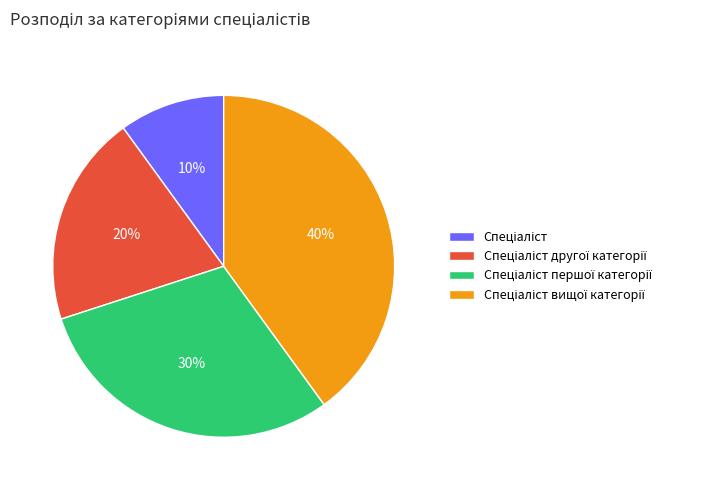

Does any single category account for the majority?

No